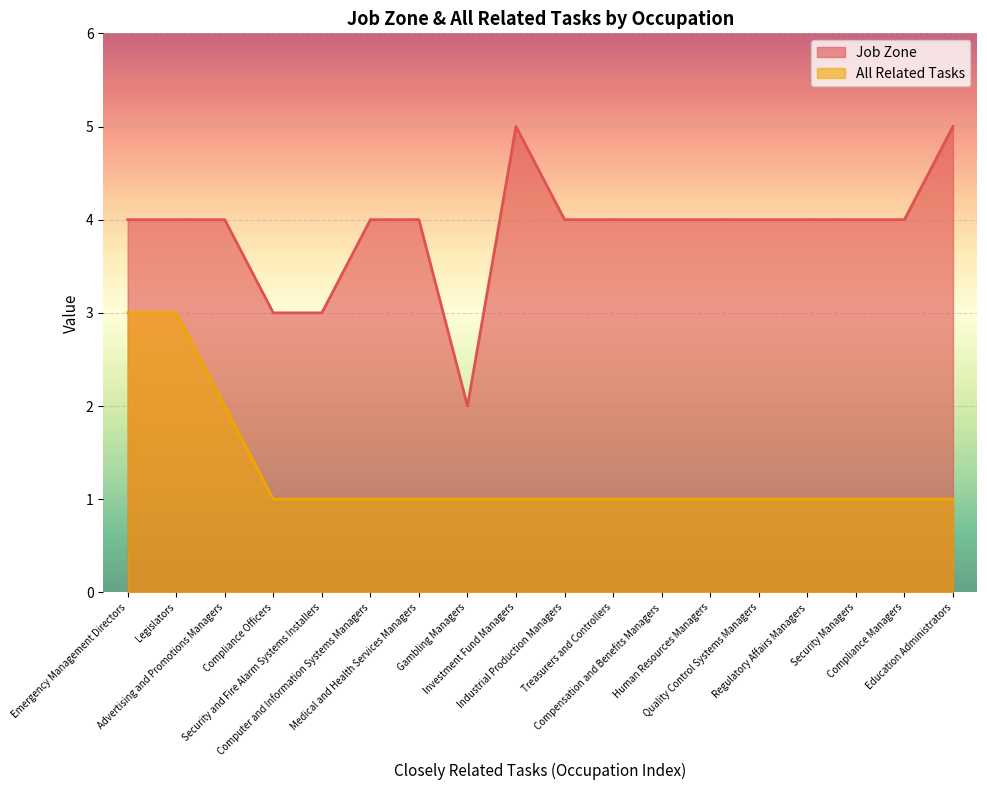

True or false: Job Zone and All Related Tasks cross at least once.

False